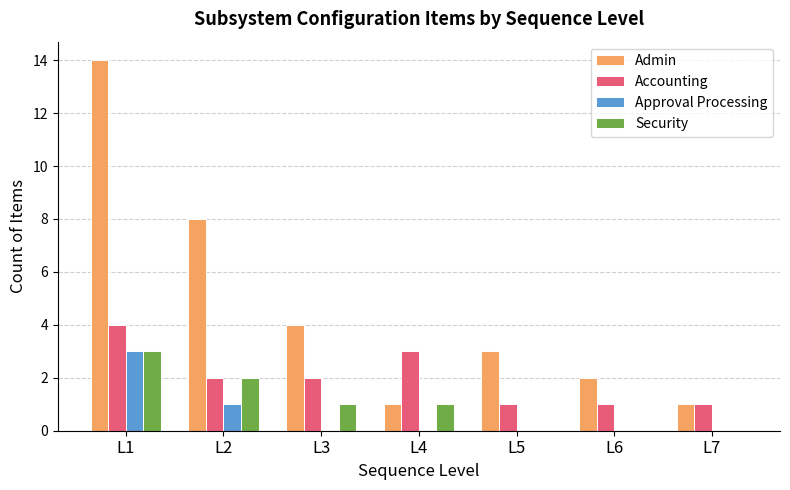

What is the maximum value for Accounting?

4